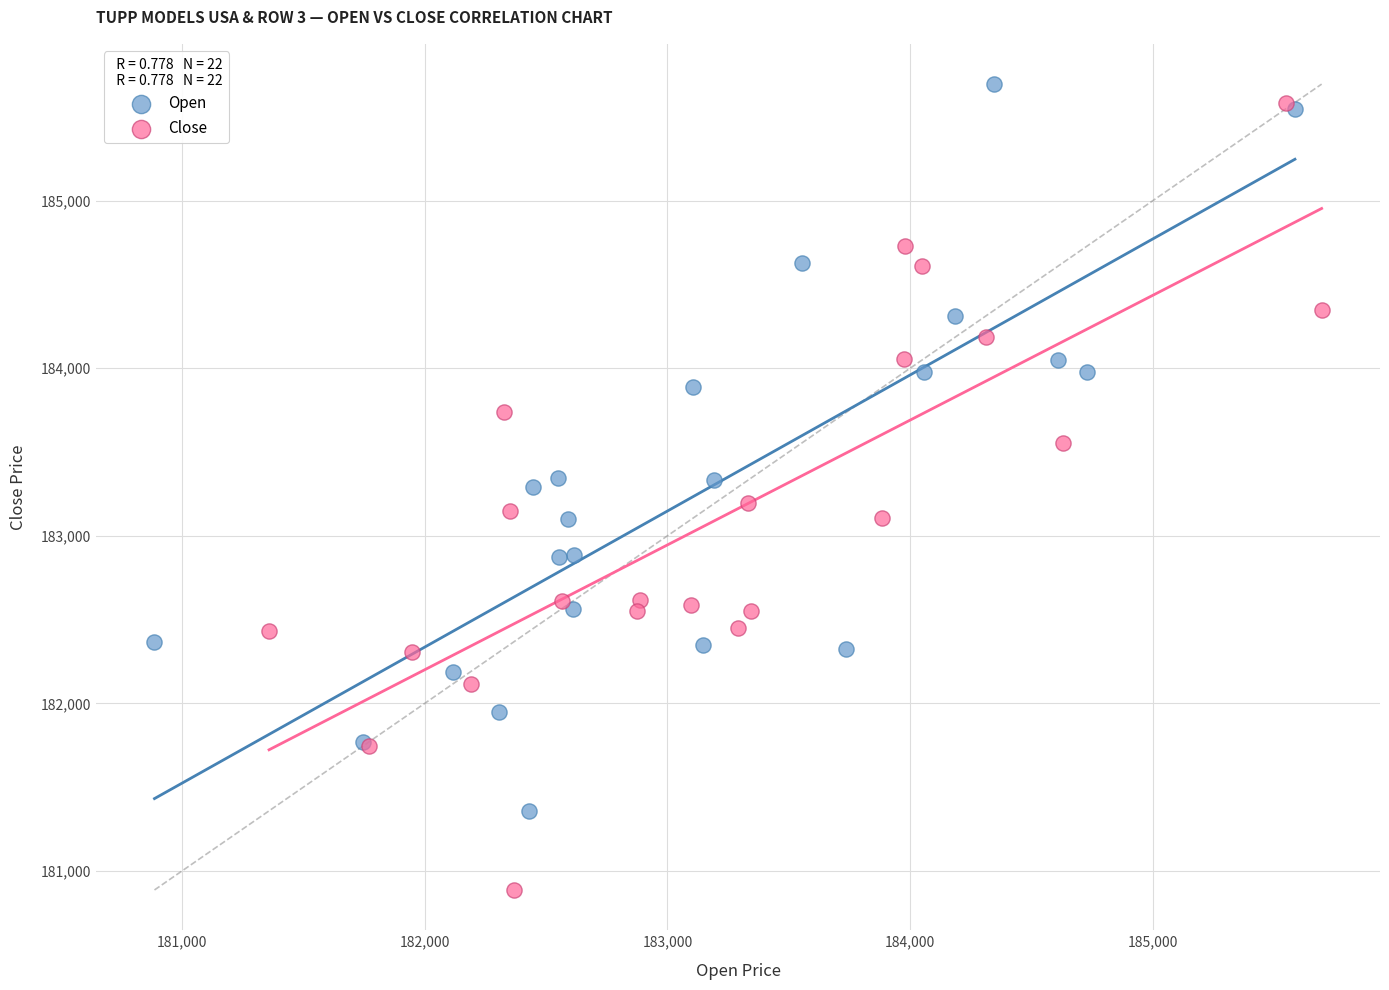

Which series reaches the minimum Y coordinate?

Close